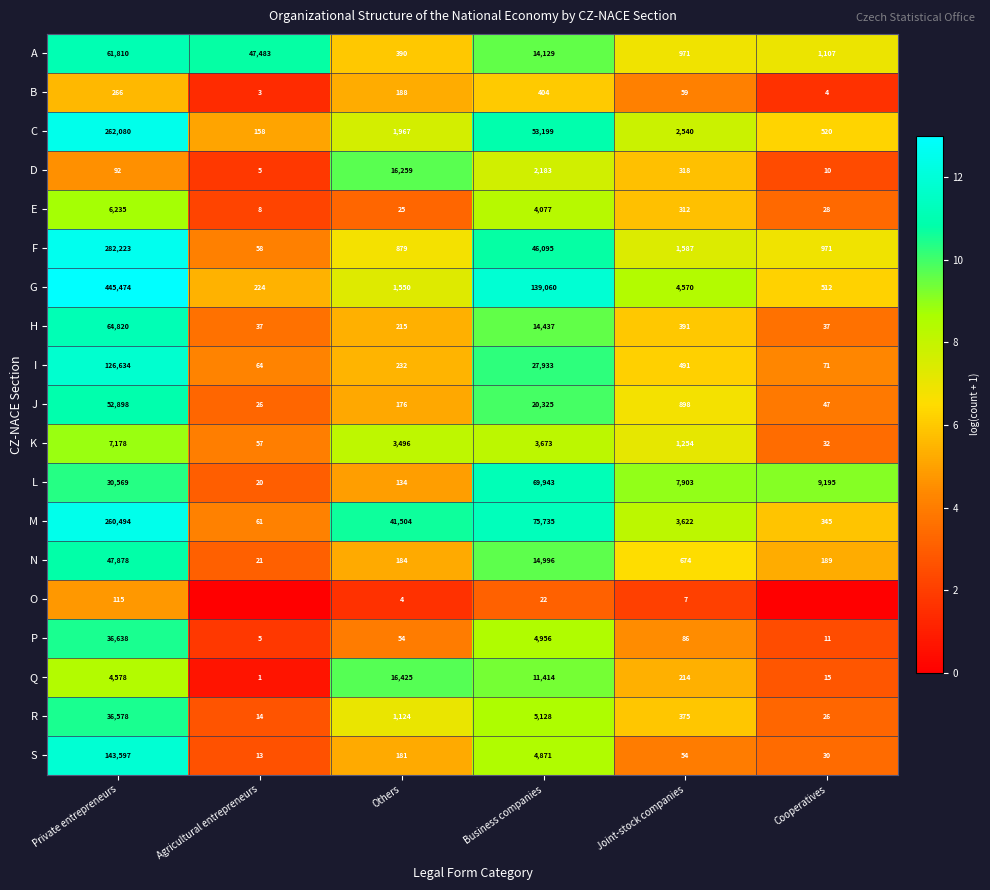

At which label does I reach its minimum?

Agricultural entrepreneurs